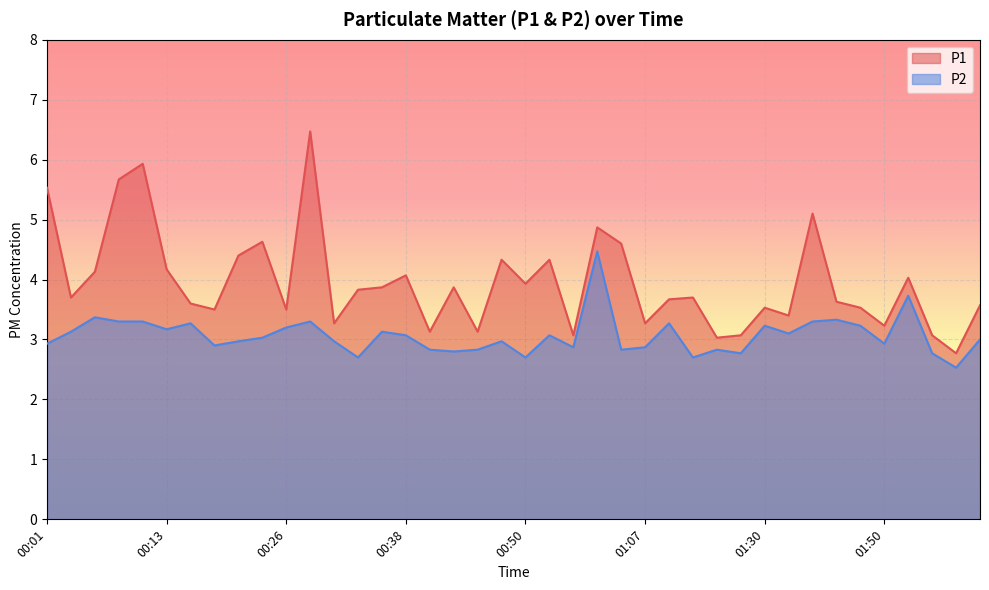

True or false: P2 and P1 cross at least once.

False